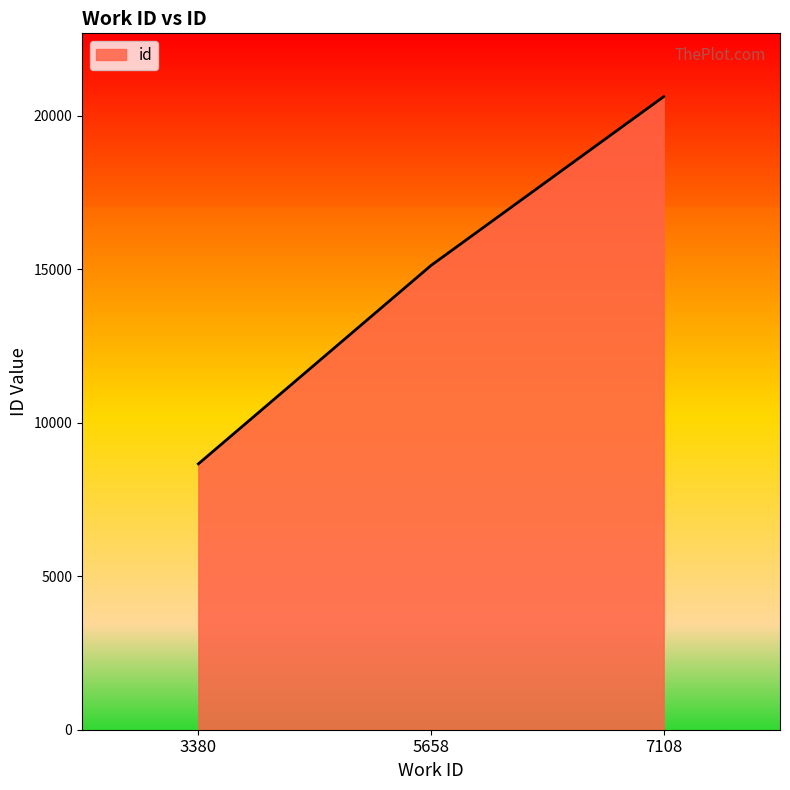

At which category does the chart reach its peak across all series?

7108